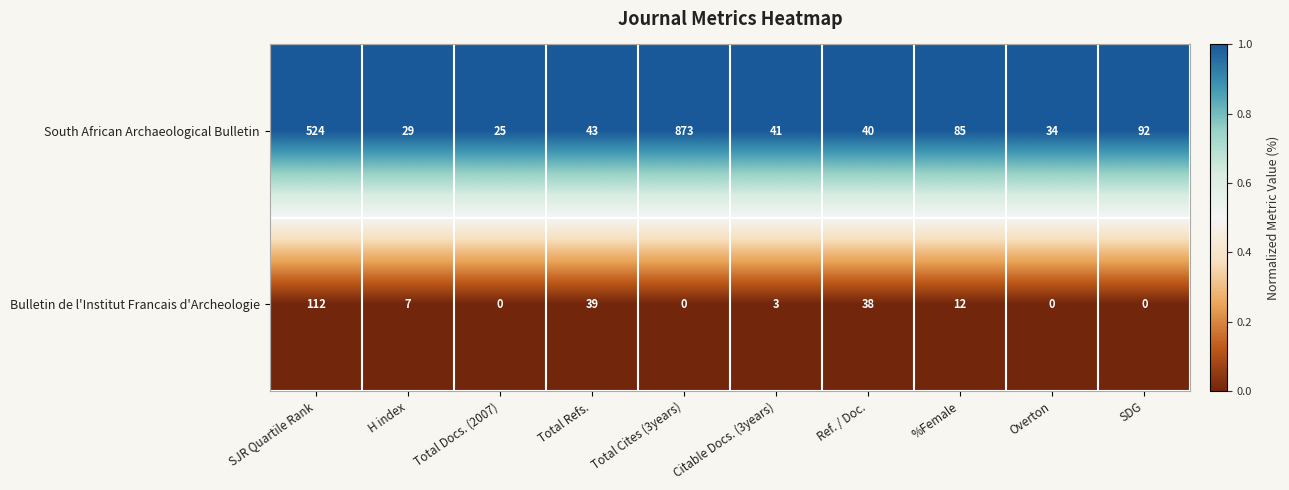

List the series in order of their peak value, lowest first.

Bulletin de l'Institut Francais d'Archeologie, South African Archaeological Bulletin